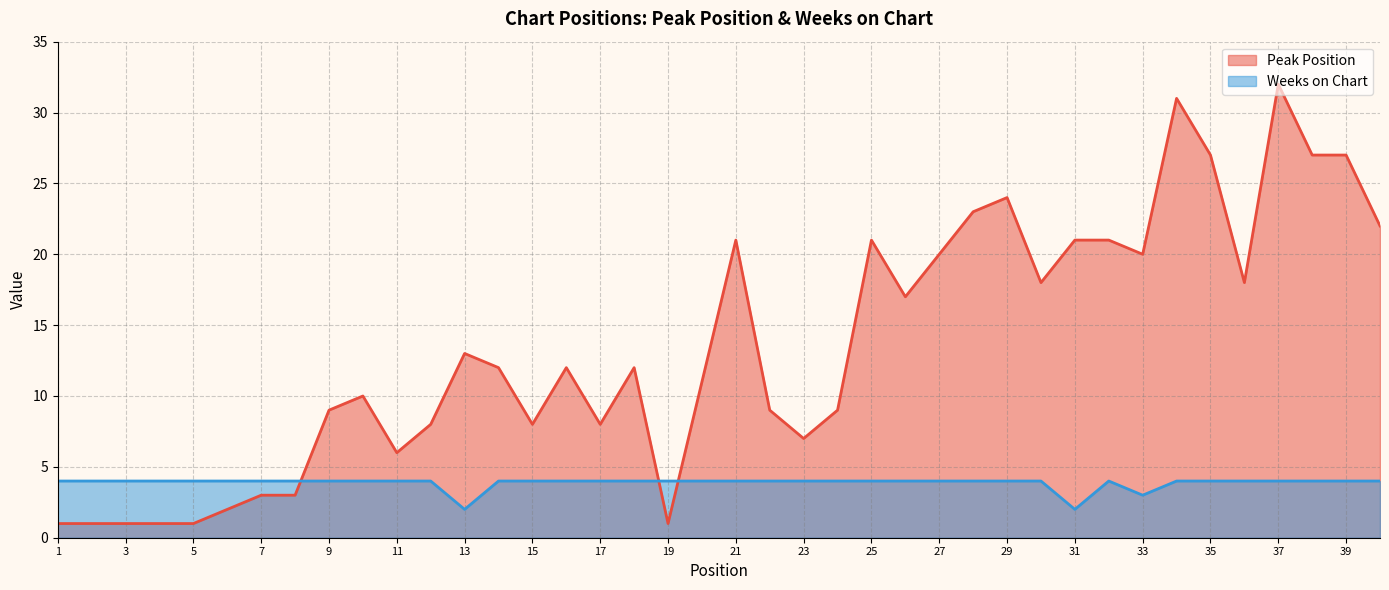

What is the value of the Weeks on Chart point at the 31st from the left?

2